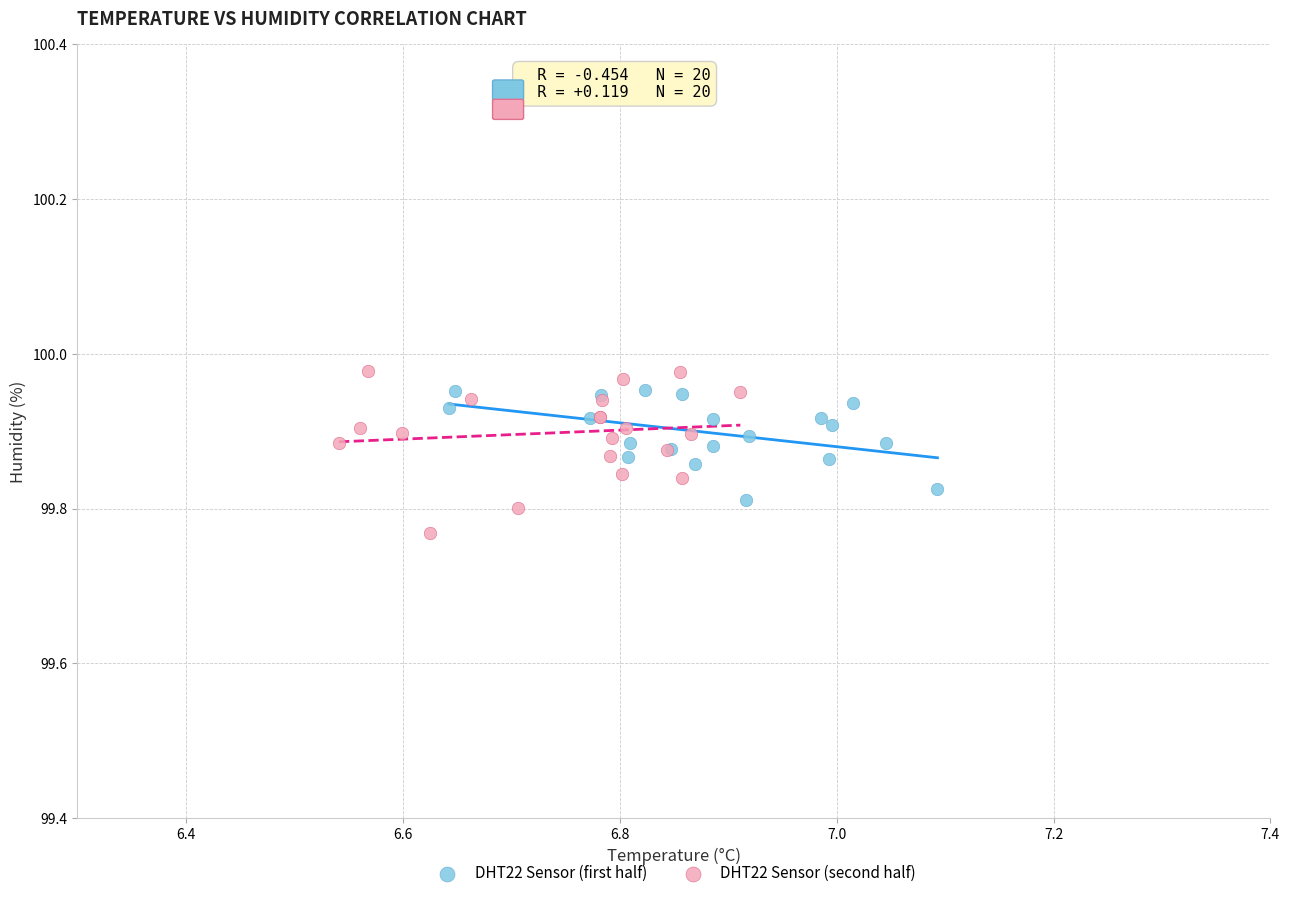

Which series reaches the minimum Y coordinate?

DHT22 Sensor (second half)